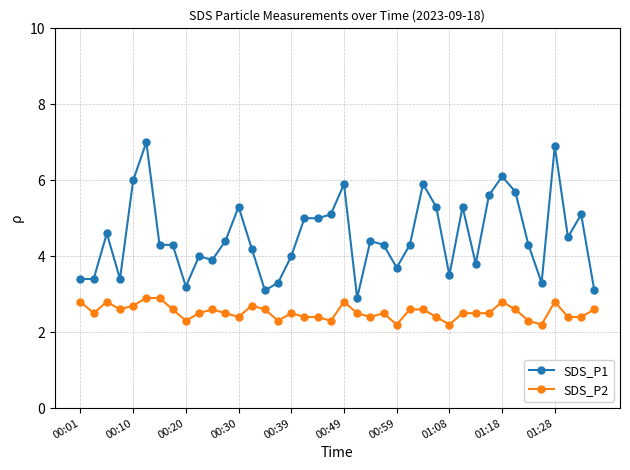

At how many categories does at least one series exceed 3?

39